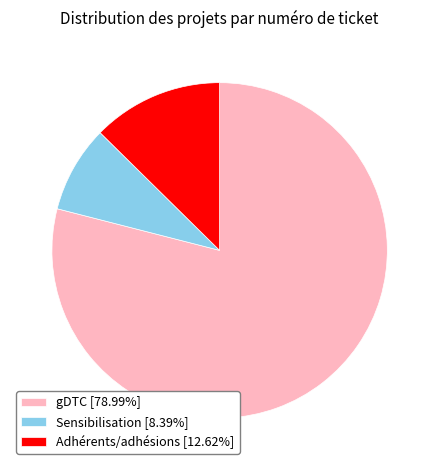

What is the ratio of the value at Adhérents/adhésions [12.62%] to the value at Sensibilisation [8.39%]?

1.5